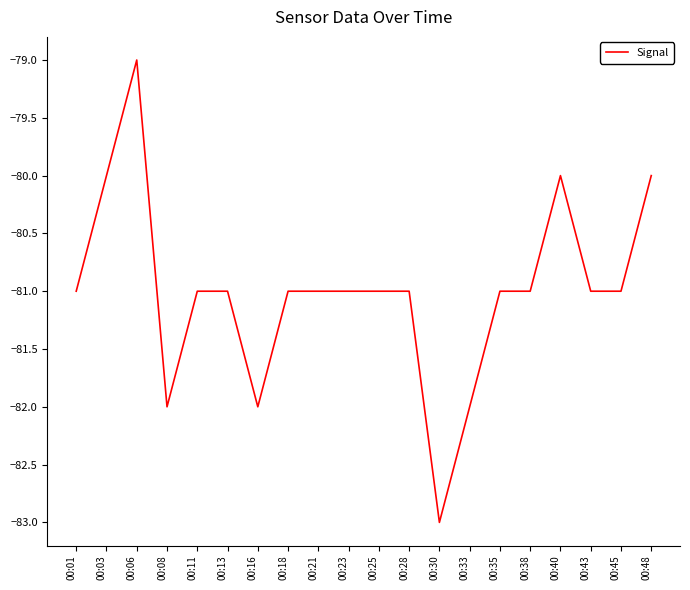

Reading left to right, extract all data points from this chart.

00:01=-81	00:03=-80	00:06=-79	00:08=-82	00:11=-81	00:13=-81	00:16=-82	00:18=-81	00:21=-81	00:23=-81	00:25=-81	00:28=-81	00:30=-83	00:33=-82	00:35=-81	00:38=-81	00:40=-80	00:43=-81	00:45=-81	00:48=-80